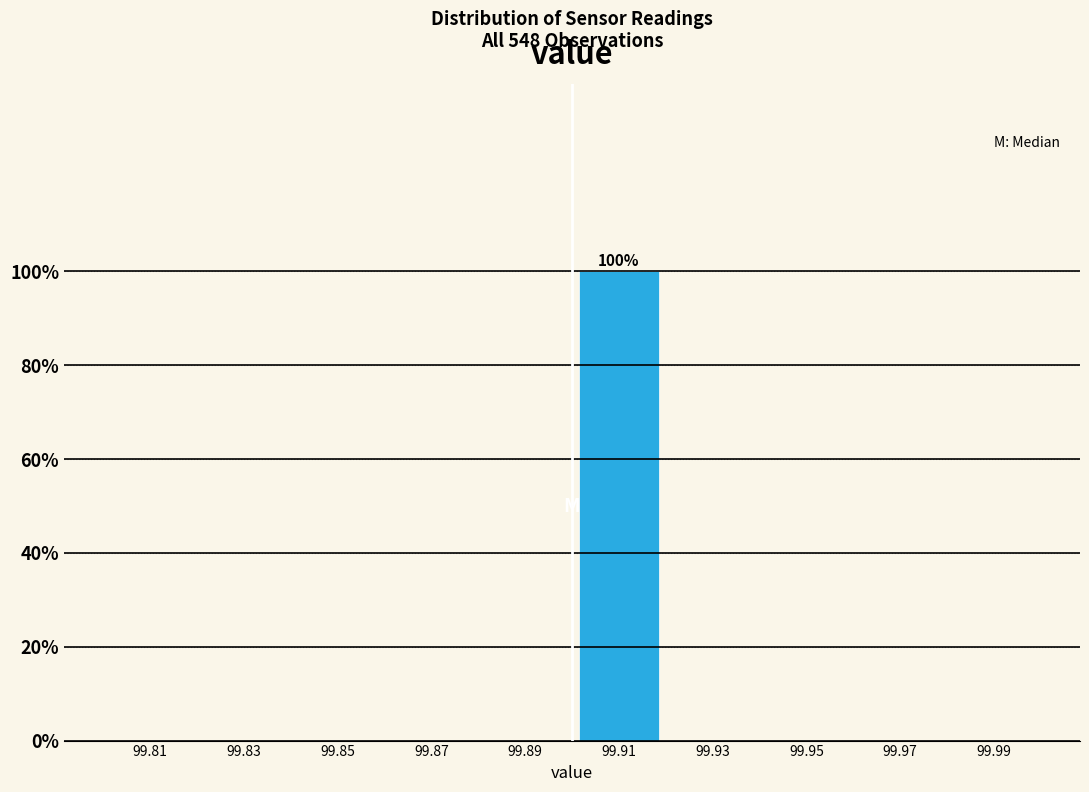

Which range on the x-axis has the tallest bar?

99.90 to 99.92